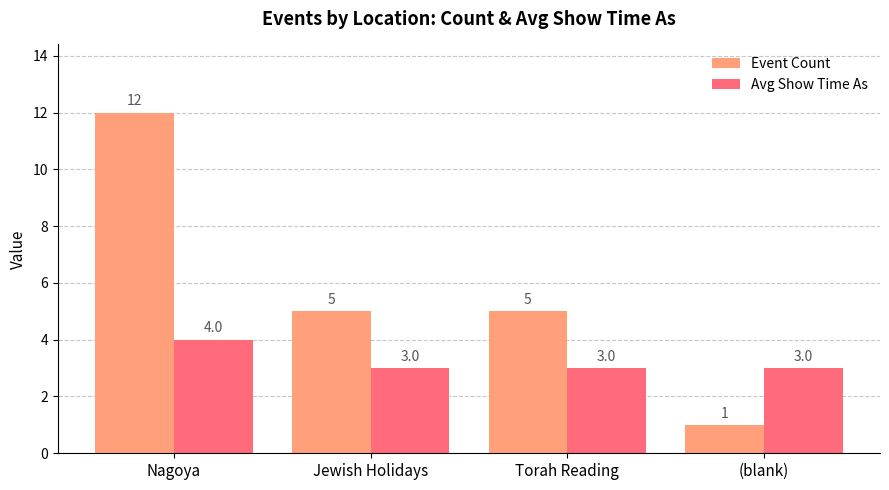

At which category is the sum across all series the highest?

Nagoya